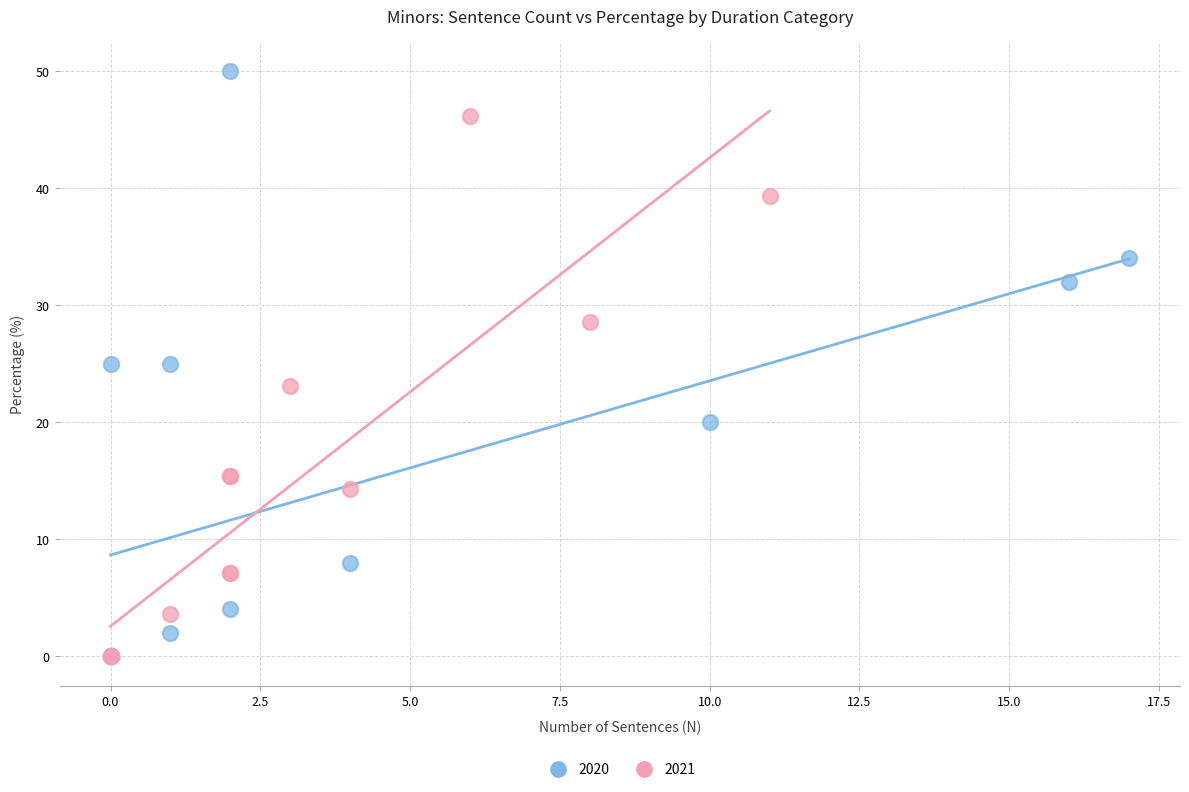

Which series has the largest Y range (max minus min)?

2020